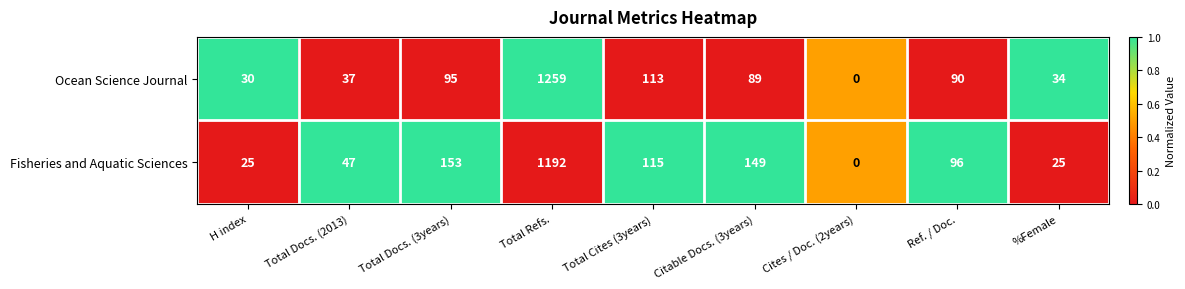

At which label is Fisheries and Aquatic Sciences closest to 596?

Total Docs. (3years)